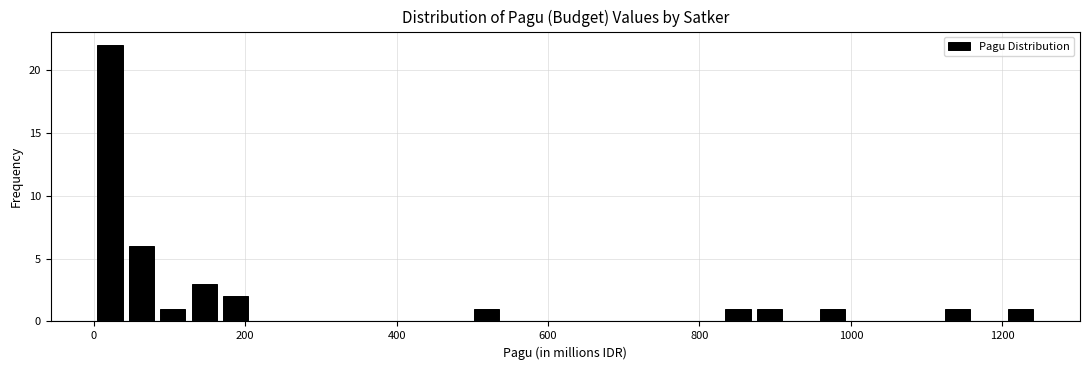

Read against the x-axis, roughly where is the centre of the tallest bar?

20